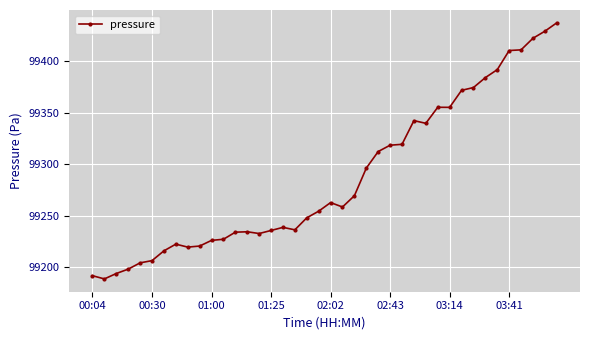

What is the difference between the maximum and minimum values?

248.6